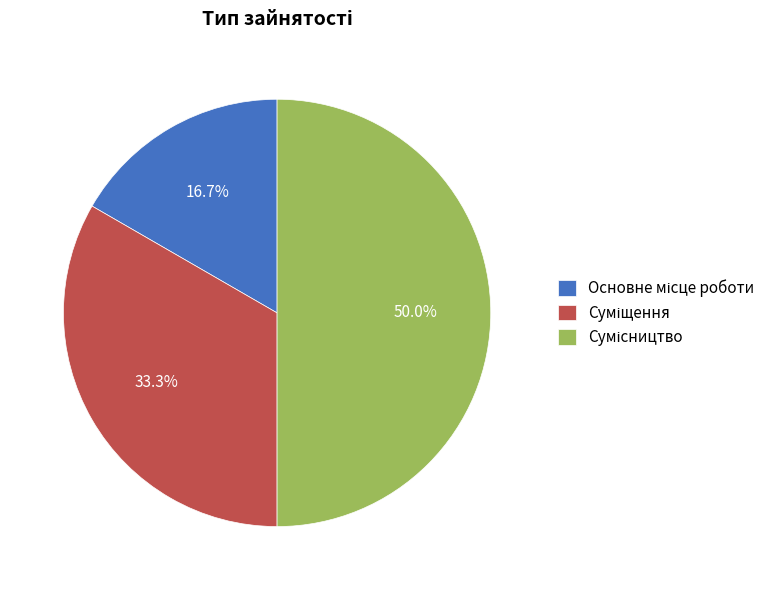

How many slices are in this pie chart?

3